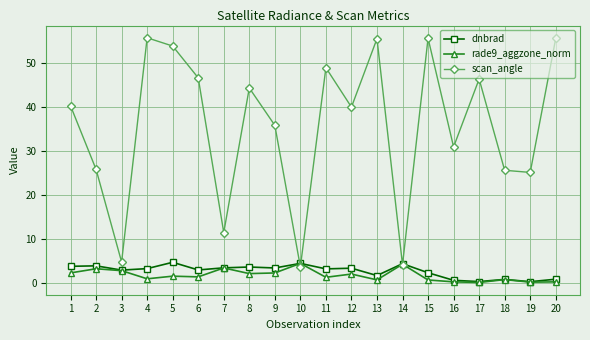

At which category does scan_angle reach its first local valley?

3